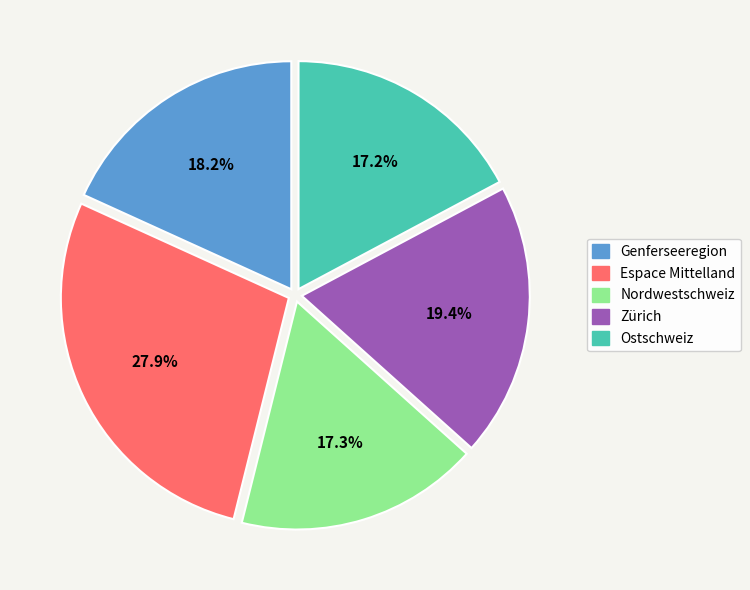

Is it true that Espace Mittelland is 42% of the pie?

False